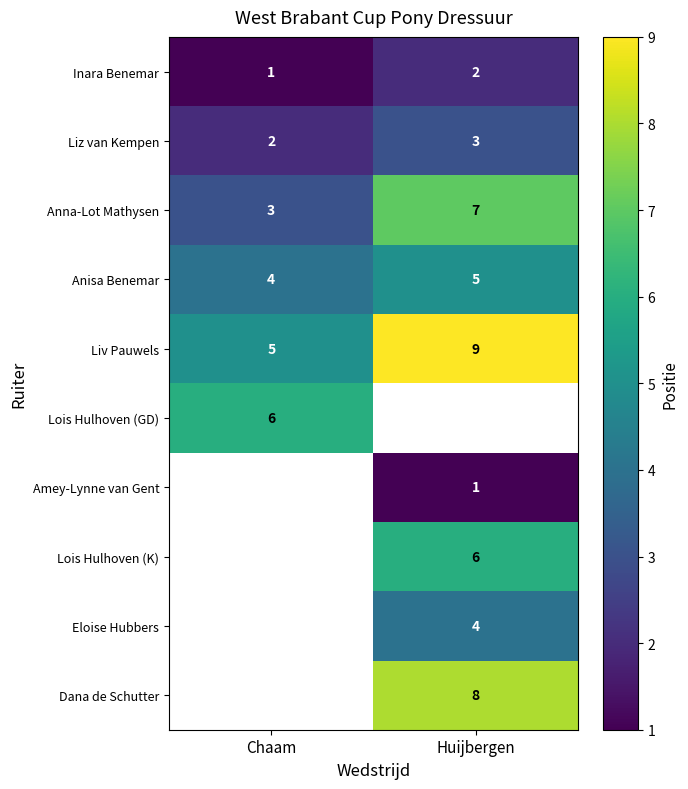

At which label is Liv Pauwels closest to 7?

Chaam